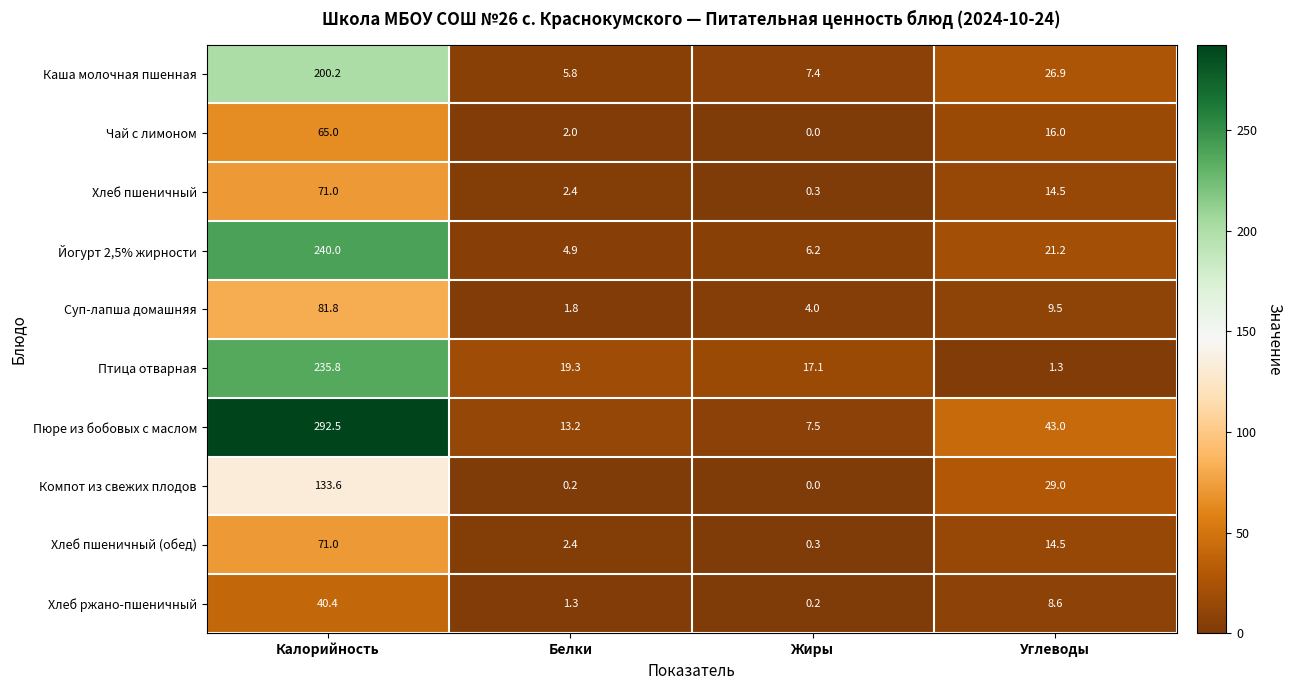

Which label corresponds to the largest value in the chart?

Калорийность